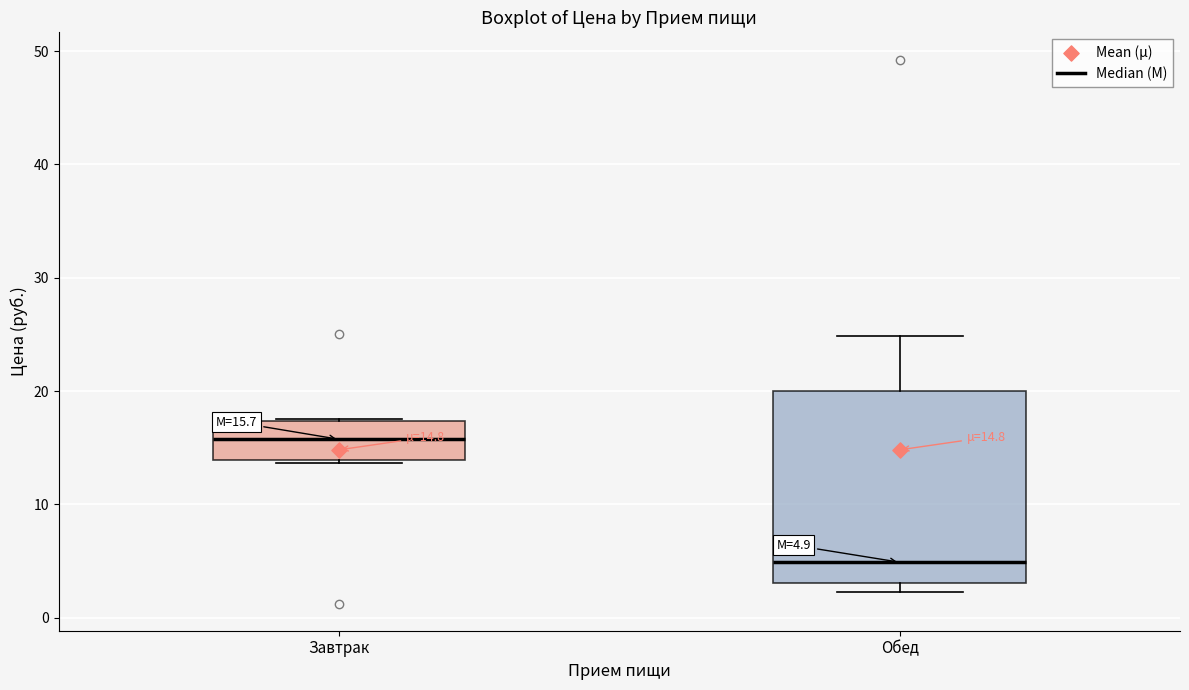

Which box is the tallest, from its lower edge to its upper edge?

Обед